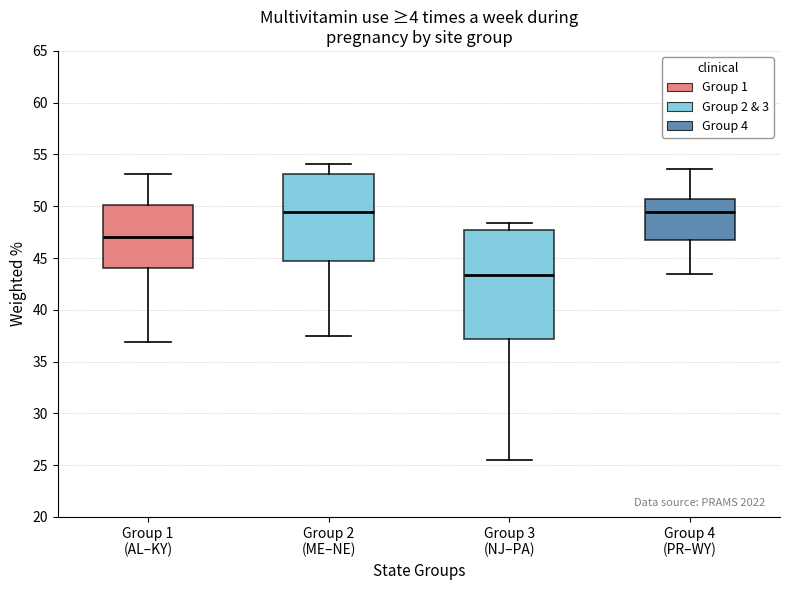

Reading left to right, read every box against the y-axis: the position of its median line, the range the box covers, and the ends of its whiskers. The values are not printed on the chart, so give them approximately, as read against the axis.

Group 1 (AL–KY): median 47.0, box 44.0 to 50.0, whiskers 37.0 to 53.0
Group 2 (ME–NE): median 49.5, box 45.0 to 53.0, whiskers 37.5 to 54.0
Group 3 (NJ–PA): median 43.5, box 37.0 to 47.5, whiskers 25.5 to 48.5
Group 4 (PR–WY): median 49.5, box 47.0 to 50.5, whiskers 43.5 to 53.5